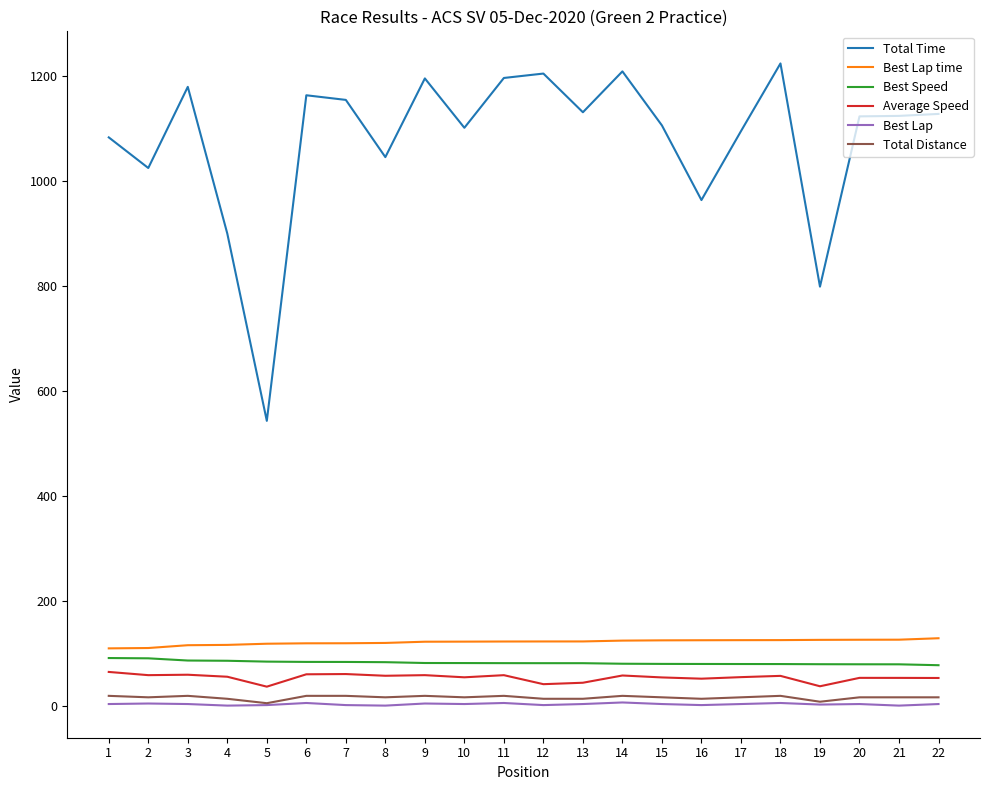

True or false: Best Lap has more than 0 interior local peaks.

True